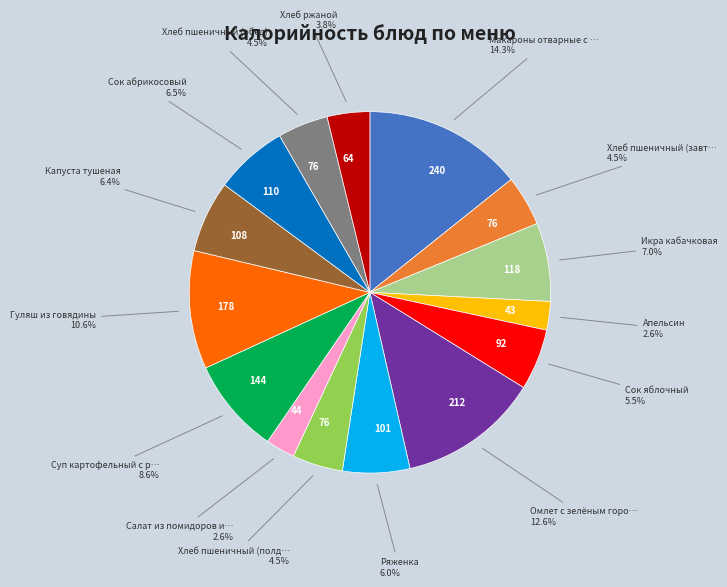

Is there a majority slice in this chart?

No